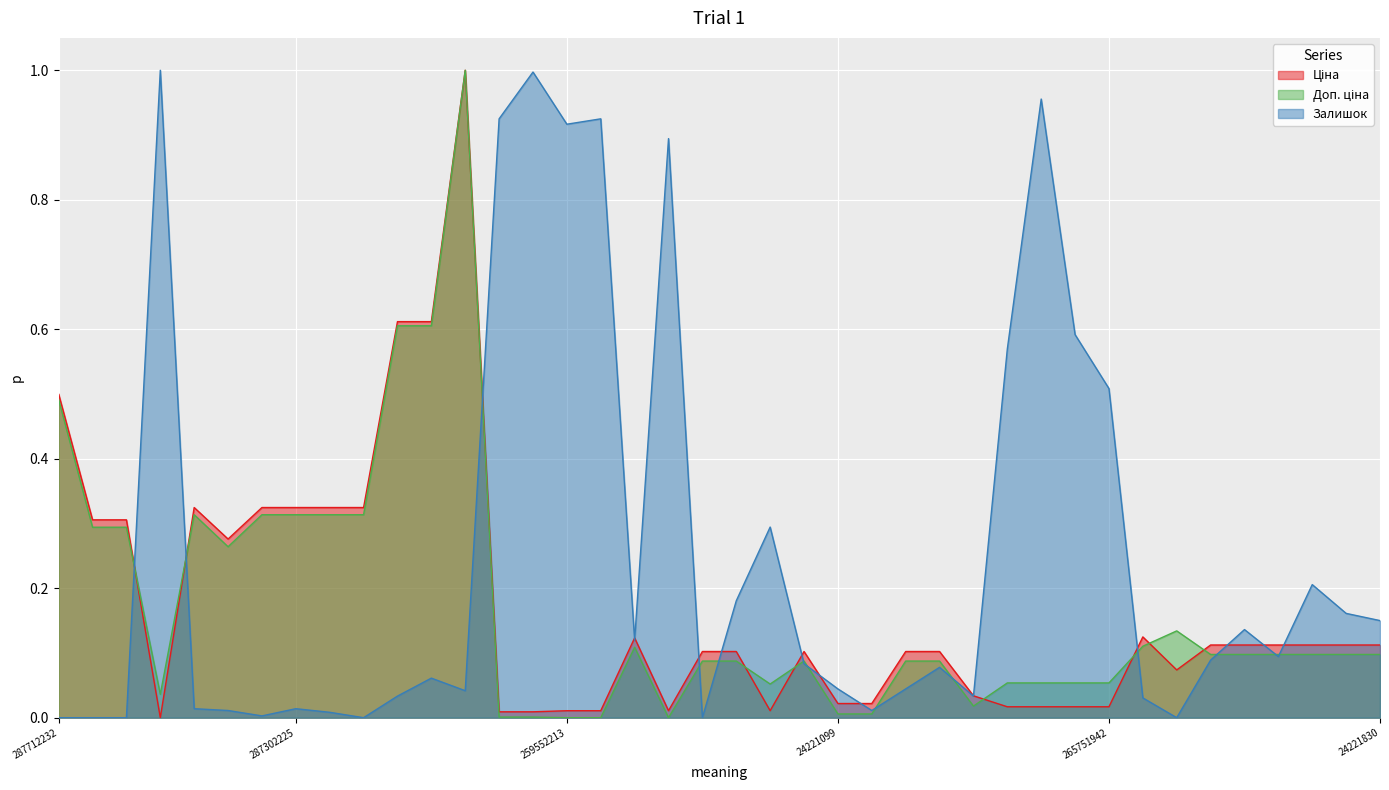

Which series has the largest range (max minus min)?

Ціна